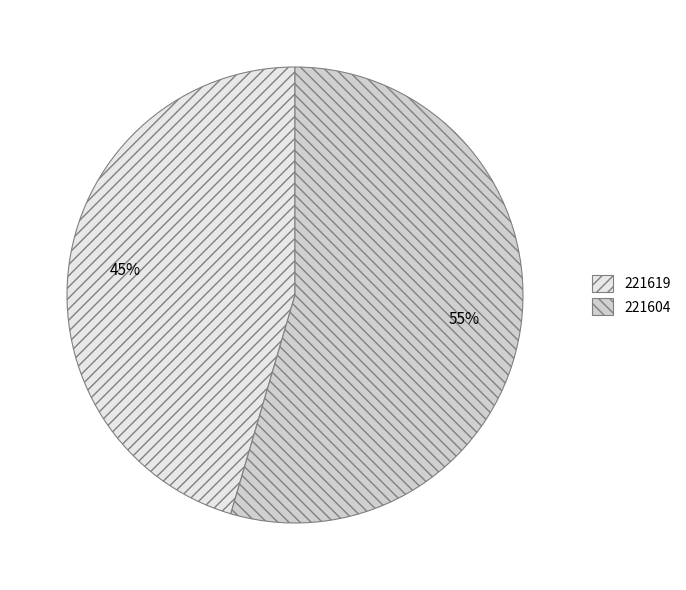

What percentage is the 221604 slice, to the nearest percent?

55%